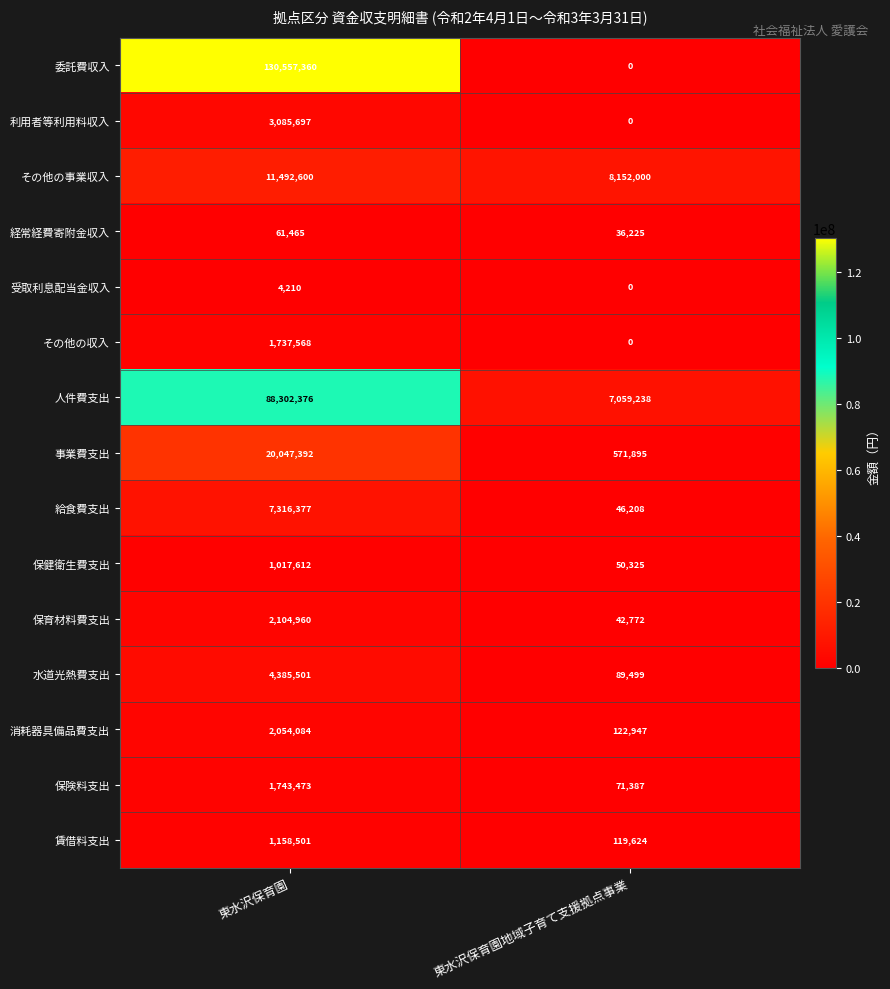

How many values in the 保険料支出 series are below 1743473?

1